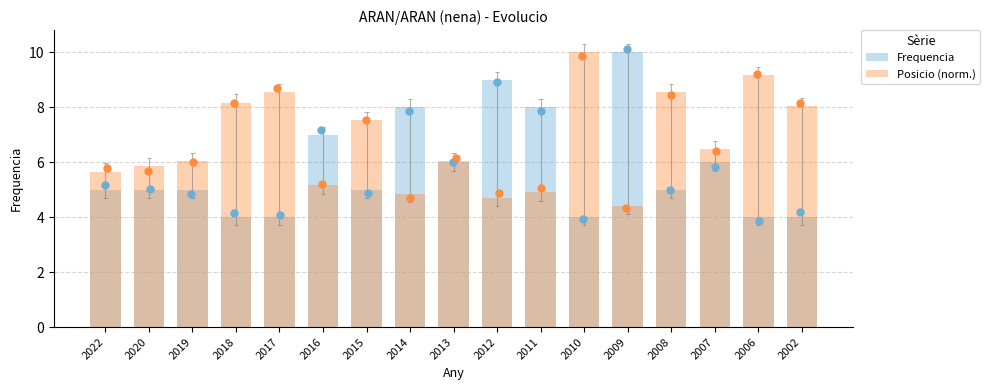

Is the value of Frequencia at 2020 greater than the value of Posicio (norm.) at 2010?

No